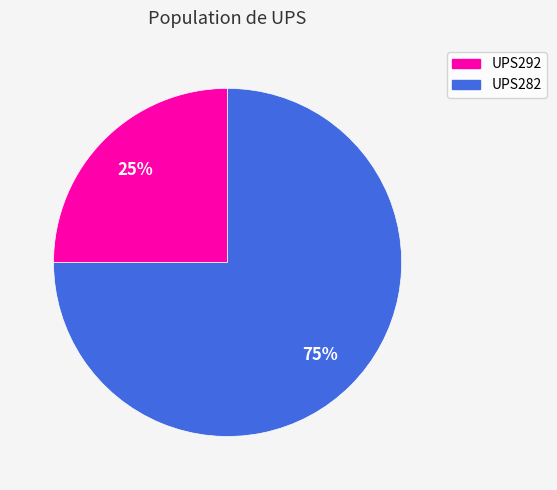

Is it true that UPS292 is 39% of the pie?

False